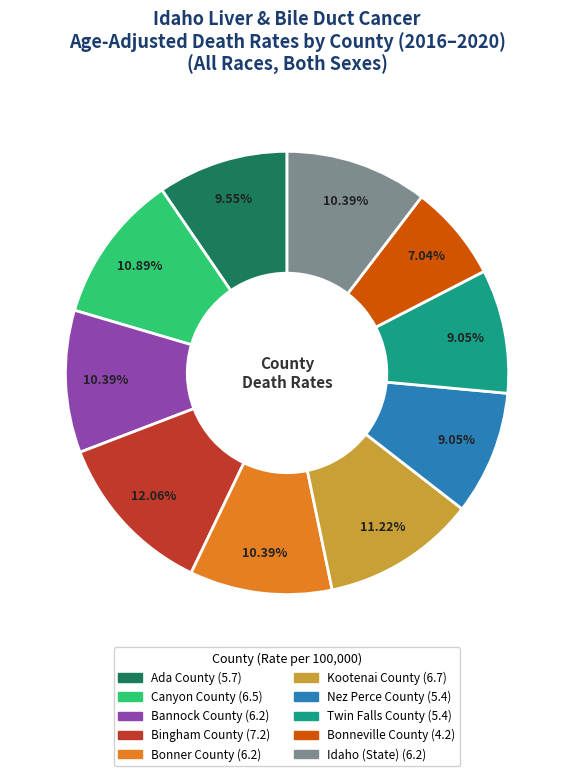

Count the number of slices in the pie.

10